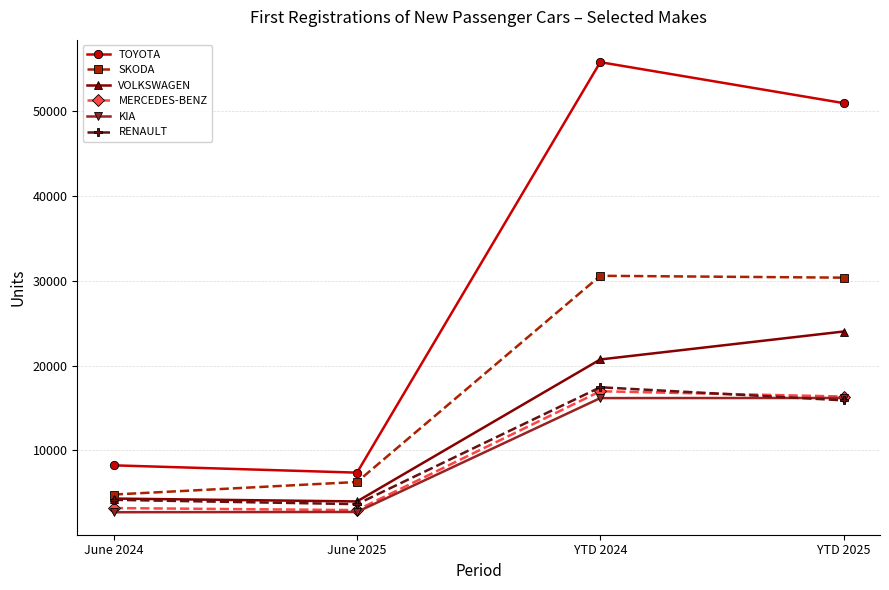

What is the smallest value displayed?

2719